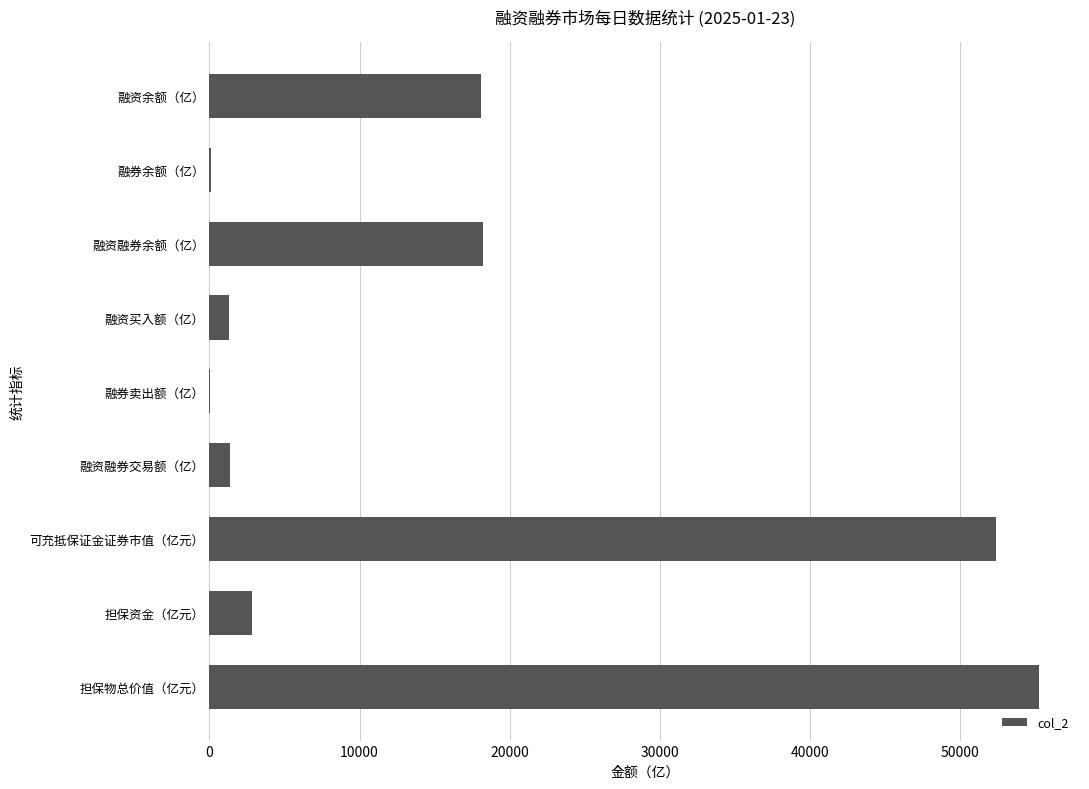

Which has a higher value, 可充抵保证金证券市值（亿元） or 融资买入额（亿）?

可充抵保证金证券市值（亿元）